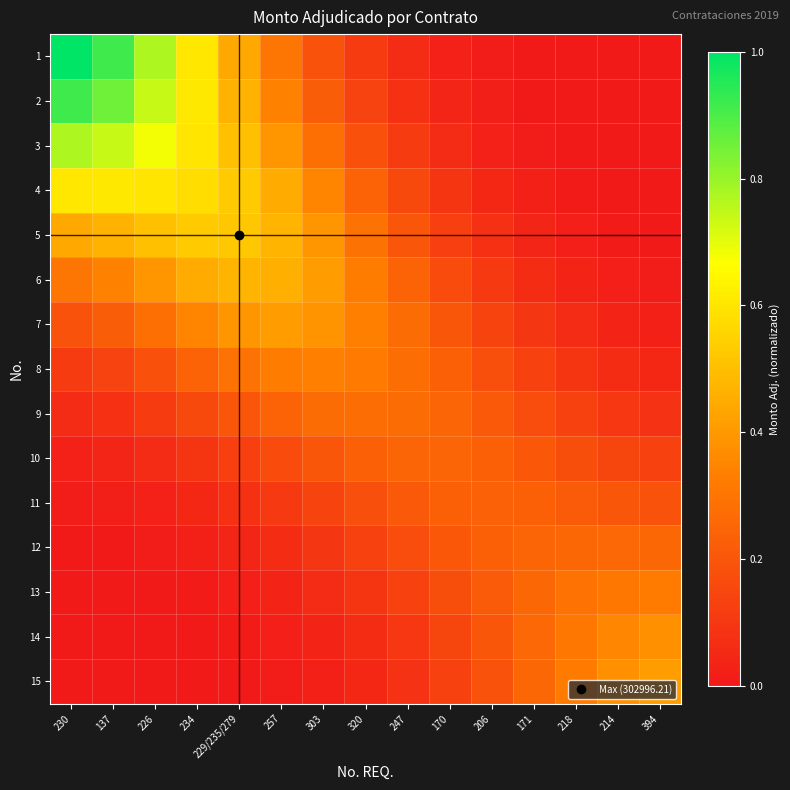

Reading right to left, transcribe all the data shown in this chart.

1: 394=0.0	214=0.0	218=0.0	171=0.0	206=0.0	170=0.0	247=0.1	320=0.1	303=0.2	257=0.3	229/235/279=0.4	234=0.6	226=0.8	137=0.9	230=1.0
2: 394=0.0	214=0.0	218=0.0	171=0.0	206=0.0	170=0.0	247=0.1	320=0.1	303=0.2	257=0.3	229/235/279=0.5	234=0.6	226=0.7	137=0.9	230=0.9
3: 394=0.0	214=0.0	218=0.0	171=0.0	206=0.0	170=0.1	247=0.1	320=0.2	303=0.3	257=0.4	229/235/279=0.5	234=0.6	226=0.7	137=0.7	230=0.8
4: 394=0.0	214=0.0	218=0.0	171=0.0	206=0.0	170=0.1	247=0.2	320=0.2	303=0.3	257=0.4	229/235/279=0.5	234=0.6	226=0.6	137=0.6	230=0.6
5: 394=0.0	214=0.0	218=0.0	171=0.0	206=0.1	170=0.1	247=0.2	320=0.3	303=0.4	257=0.5	229/235/279=0.5	234=0.5	226=0.5	137=0.5	230=0.4
6: 394=0.0	214=0.0	218=0.0	171=0.1	206=0.1	170=0.2	247=0.2	320=0.3	303=0.4	257=0.5	229/235/279=0.5	234=0.4	226=0.4	137=0.3	230=0.3
7: 394=0.0	214=0.0	218=0.1	171=0.1	206=0.1	170=0.2	247=0.3	320=0.3	303=0.4	257=0.4	229/235/279=0.4	234=0.3	226=0.3	137=0.2	230=0.2
8: 394=0.0	214=0.1	218=0.1	171=0.1	206=0.2	170=0.2	247=0.3	320=0.3	303=0.3	257=0.3	229/235/279=0.3	234=0.2	226=0.2	137=0.1	230=0.1
9: 394=0.1	214=0.1	218=0.1	171=0.2	206=0.2	170=0.2	247=0.3	320=0.3	303=0.3	257=0.2	229/235/279=0.2	234=0.2	226=0.1	137=0.1	230=0.1
10: 394=0.1	214=0.1	218=0.2	171=0.2	206=0.2	170=0.2	247=0.2	320=0.2	303=0.2	257=0.2	229/235/279=0.1	234=0.1	226=0.1	137=0.0	230=0.0
11: 394=0.2	214=0.2	218=0.2	171=0.2	206=0.2	170=0.2	247=0.2	320=0.2	303=0.1	257=0.1	229/235/279=0.1	234=0.0	226=0.0	137=0.0	230=0.0
12: 394=0.3	214=0.3	218=0.3	171=0.2	206=0.2	170=0.2	247=0.2	320=0.1	303=0.1	257=0.1	229/235/279=0.0	234=0.0	226=0.0	137=0.0	230=0.0
13: 394=0.3	214=0.3	218=0.3	171=0.3	206=0.2	170=0.2	247=0.1	320=0.1	303=0.1	257=0.0	229/235/279=0.0	234=0.0	226=0.0	137=0.0	230=0.0
14: 394=0.4	214=0.4	218=0.3	171=0.3	206=0.2	170=0.1	247=0.1	320=0.1	303=0.0	257=0.0	229/235/279=0.0	234=0.0	226=0.0	137=0.0	230=0.0
15: 394=0.4	214=0.4	218=0.3	171=0.3	206=0.2	170=0.1	247=0.1	320=0.0	303=0.0	257=0.0	229/235/279=0.0	234=0.0	226=0.0	137=0.0	230=0.0